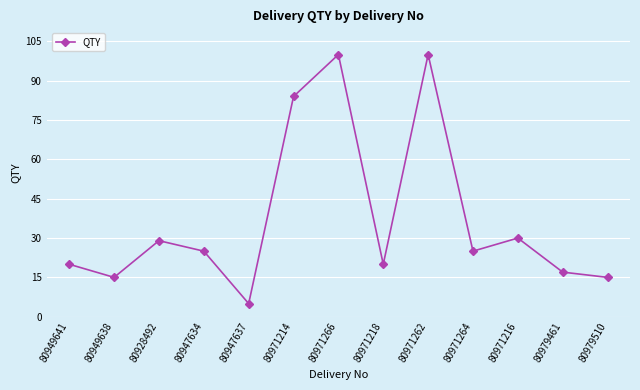

What is the change in value from 80971266 to 80971264?

-75